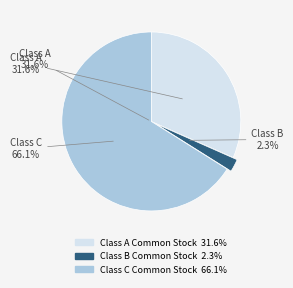

Rank the categories by value from lowest to highest.

Class B Common Stock, Class A Common Stock, Class C Common Stock